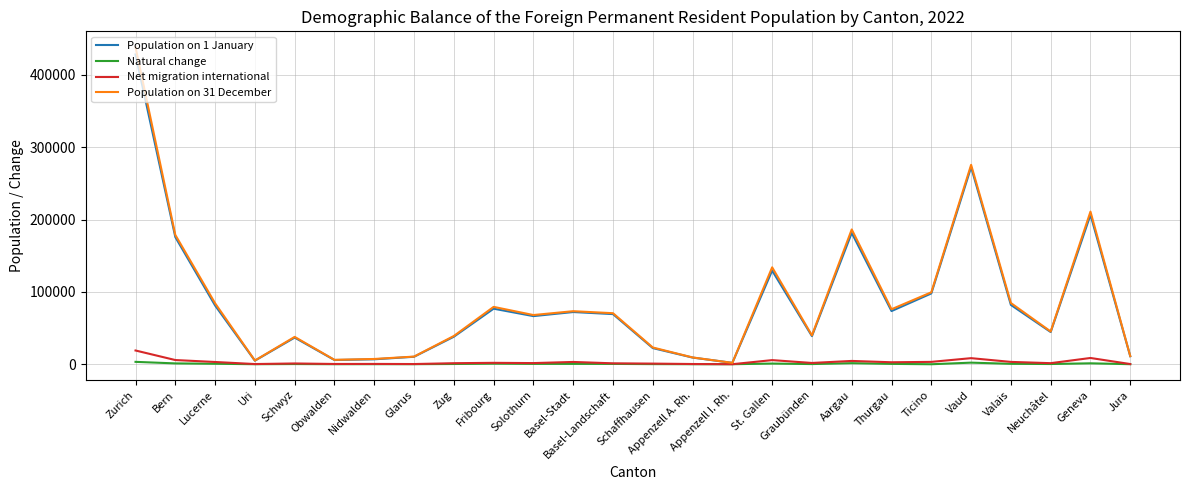

Is it true that Population on 31 December equals 42608 at Aargau?

False